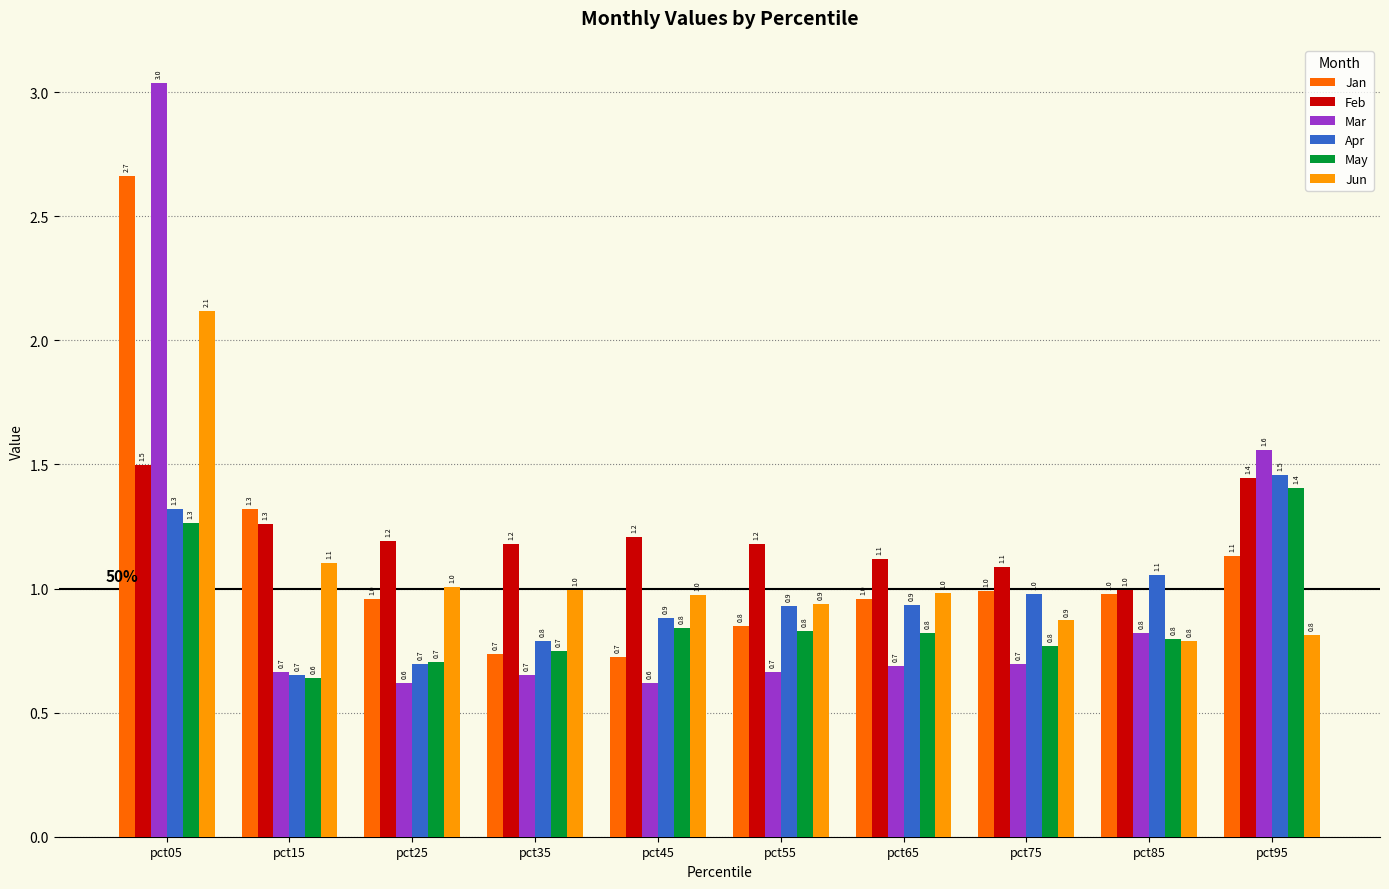

Count the May values in the range 0 to 1.

8